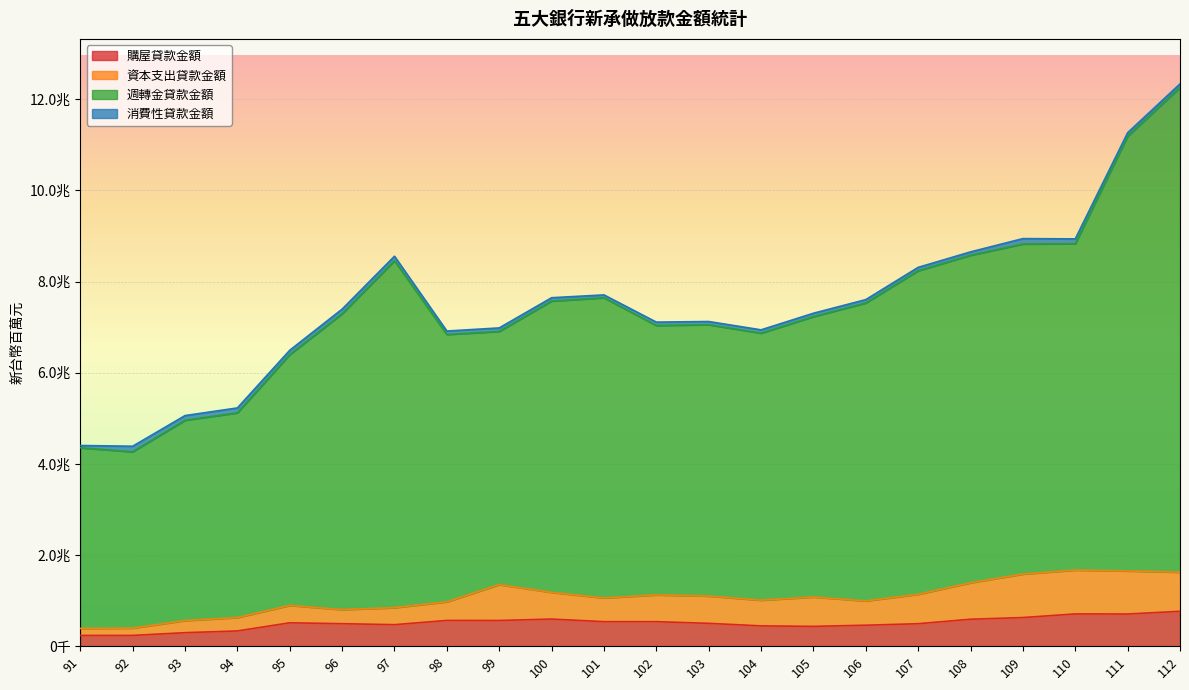

True or false: 購屋貸款金額 has more than 0 points higher than both neighbors.

True